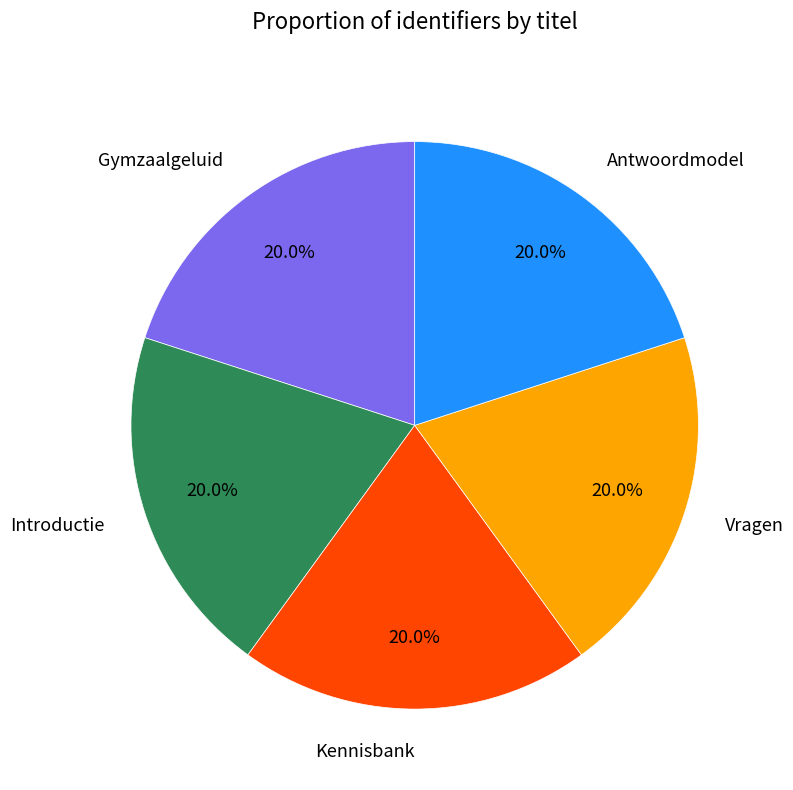

Is Antwoordmodel the majority of the pie?

No